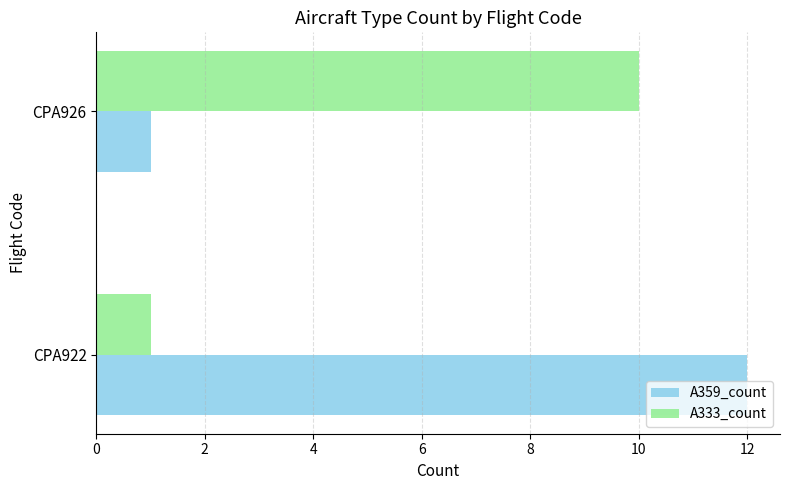

List the series in order of their overall mean, highest first.

A359_count, A333_count